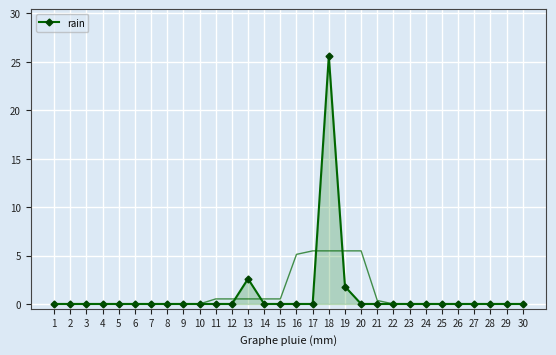

How many lines are shown in the chart?

1